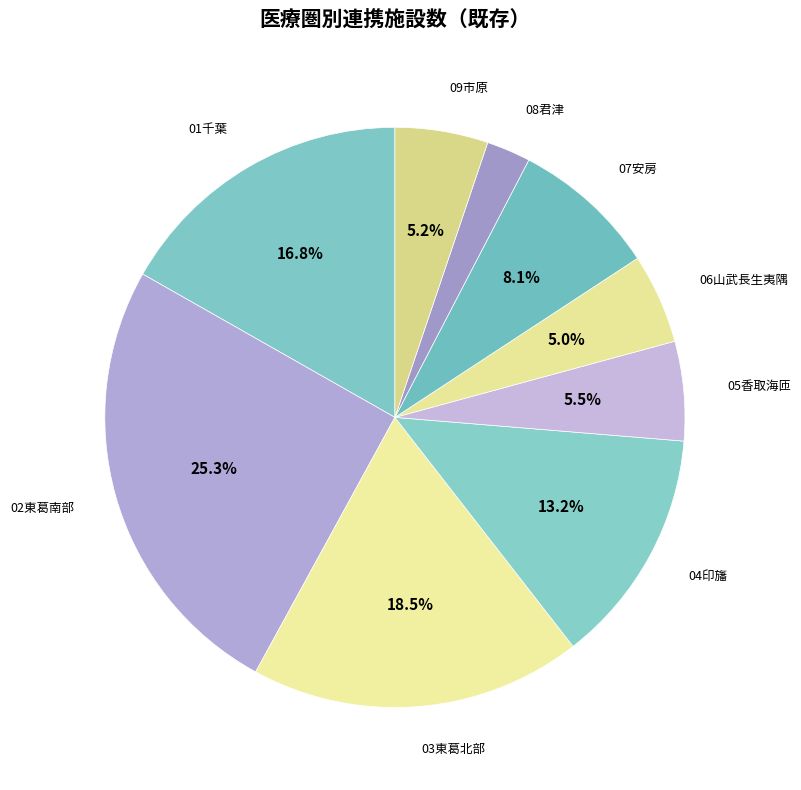

Is the sum of 07安房 and 03東葛北部 greater than half?

No